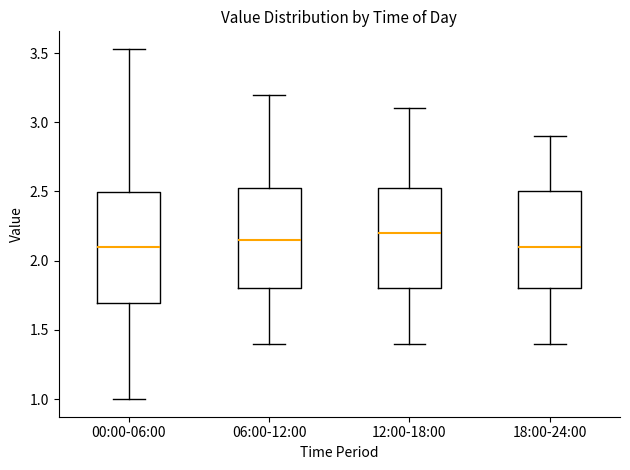

Which box is the tallest, from its lower edge to its upper edge?

00:00-06:00